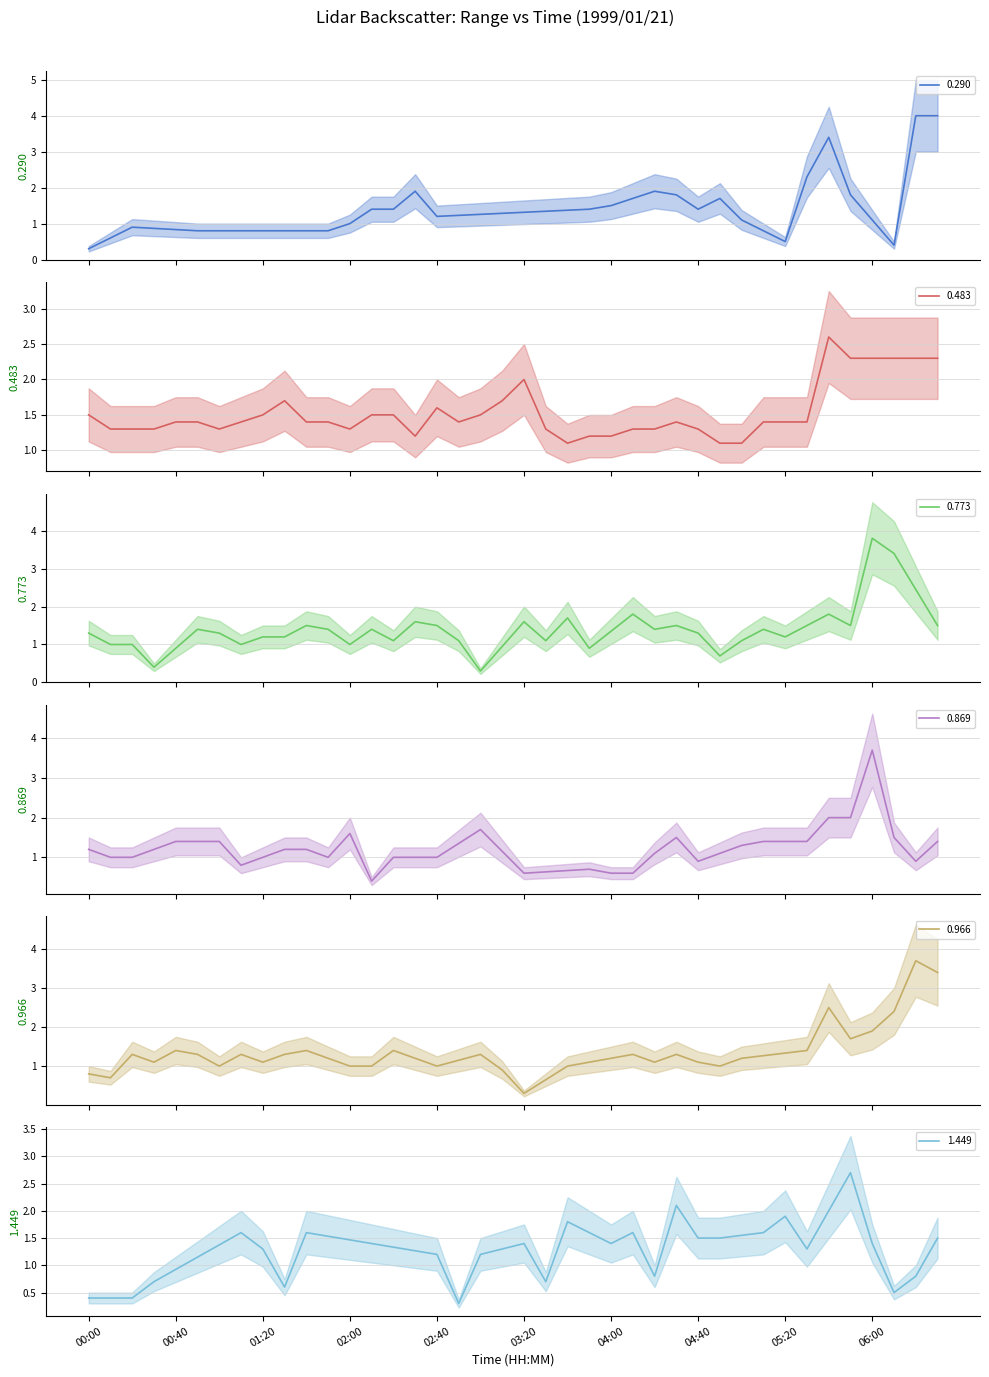

How many distinct data groups are displayed?

6